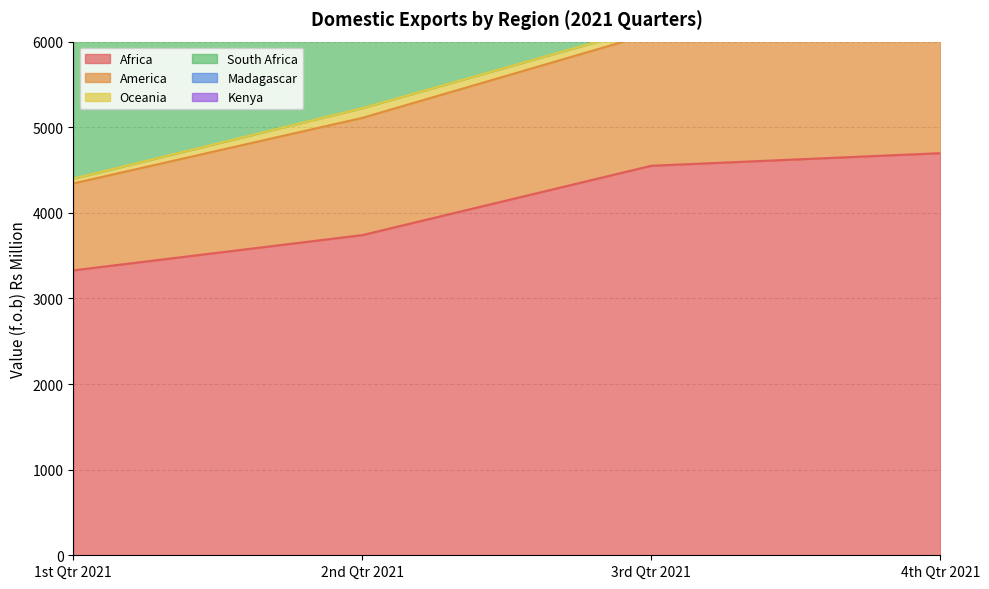

Reading right to left, list all the values displayed in this chart.

Africa: 4697	4550	3740	3328
America: 1456	1544	1369	1015
Oceania: 78	83	114	56
South Africa: 2212	2522	1973	1731
Madagascar: 1193	933	800	662
Kenya: 595	499	361	451